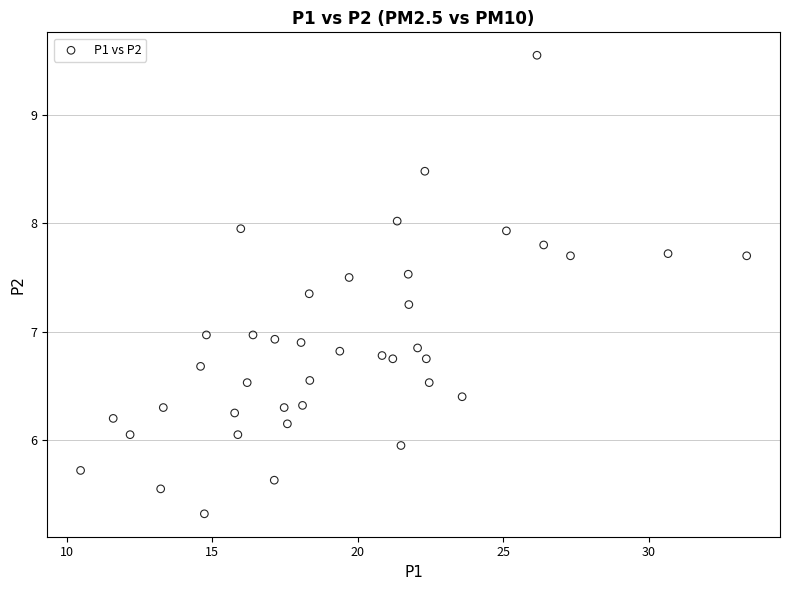

What is the range of X values (max minus min)?

22.9